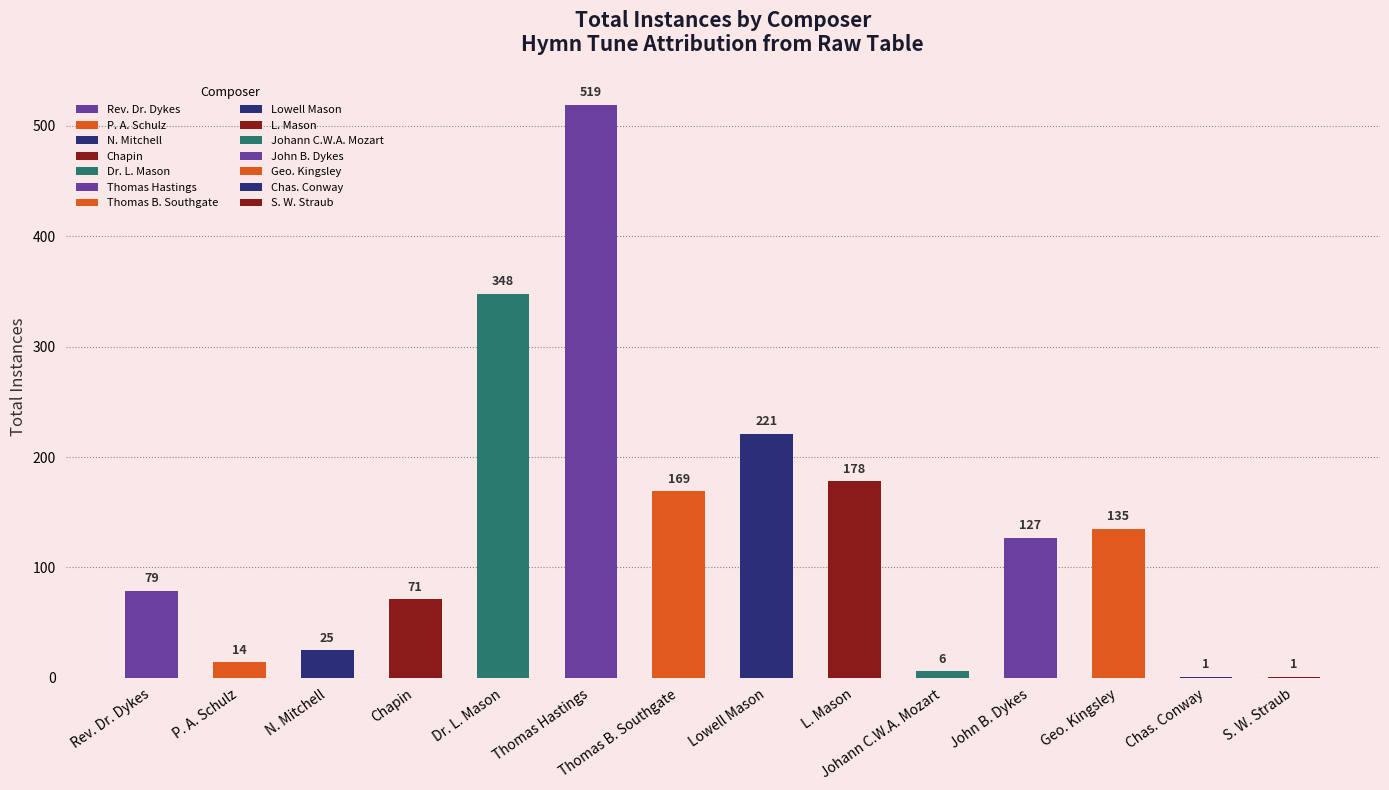

Is it true that the value at Johann C.W.A. Mozart is 6?

True